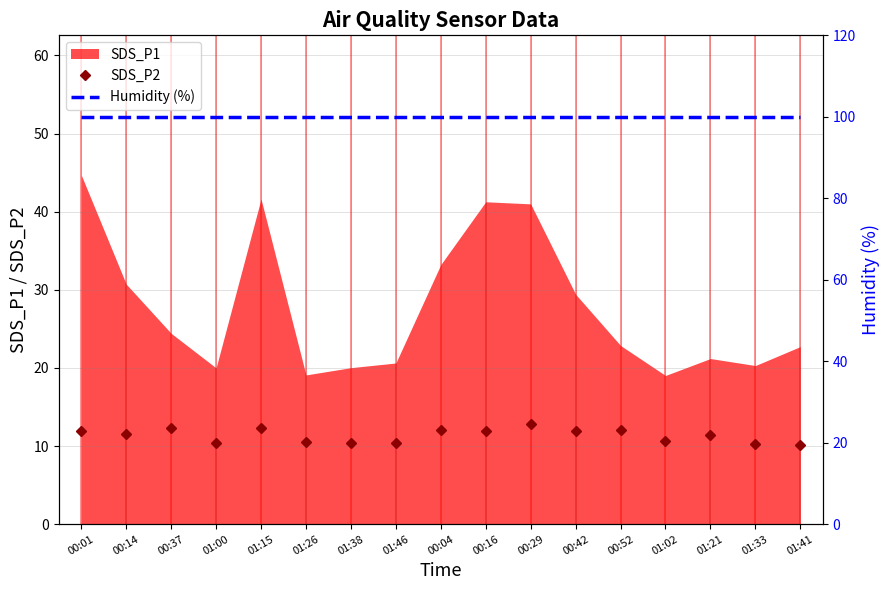

What is the value of the SDS_P2 point at the 17th from the left?

10.1